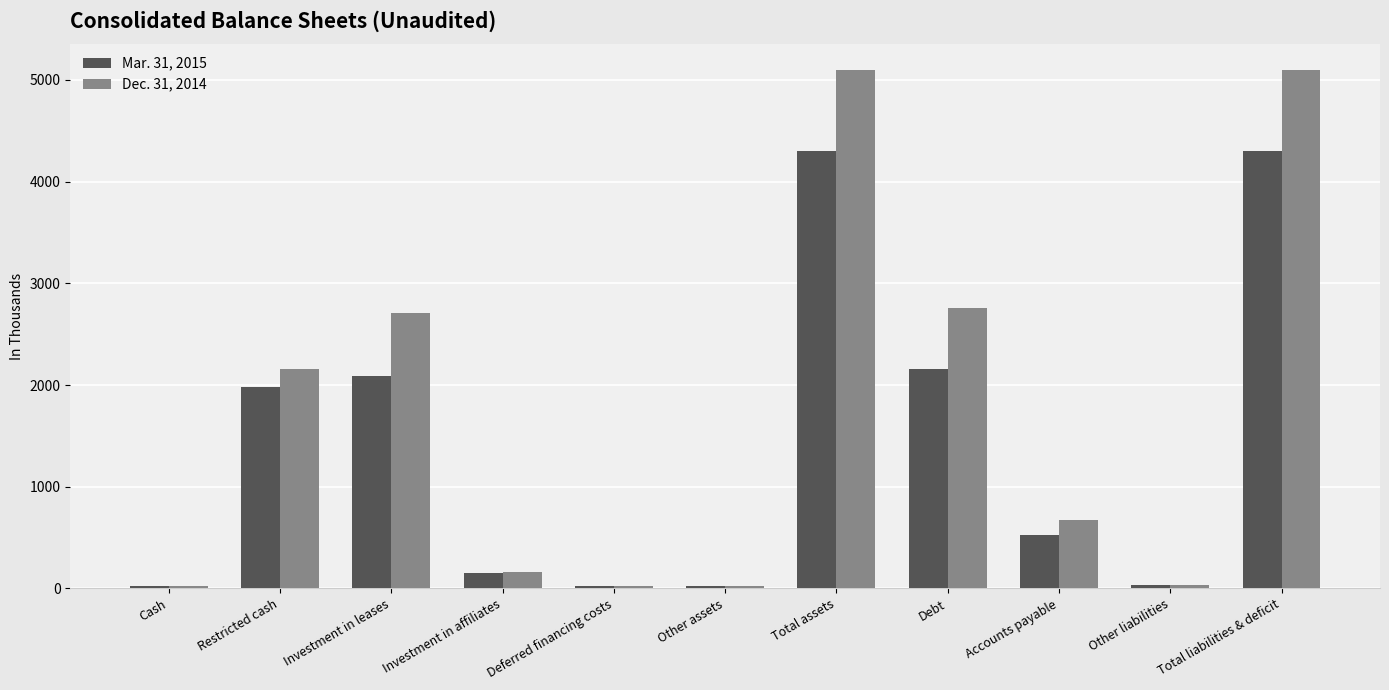

What is the minimum value for Mar. 31, 2015?

20